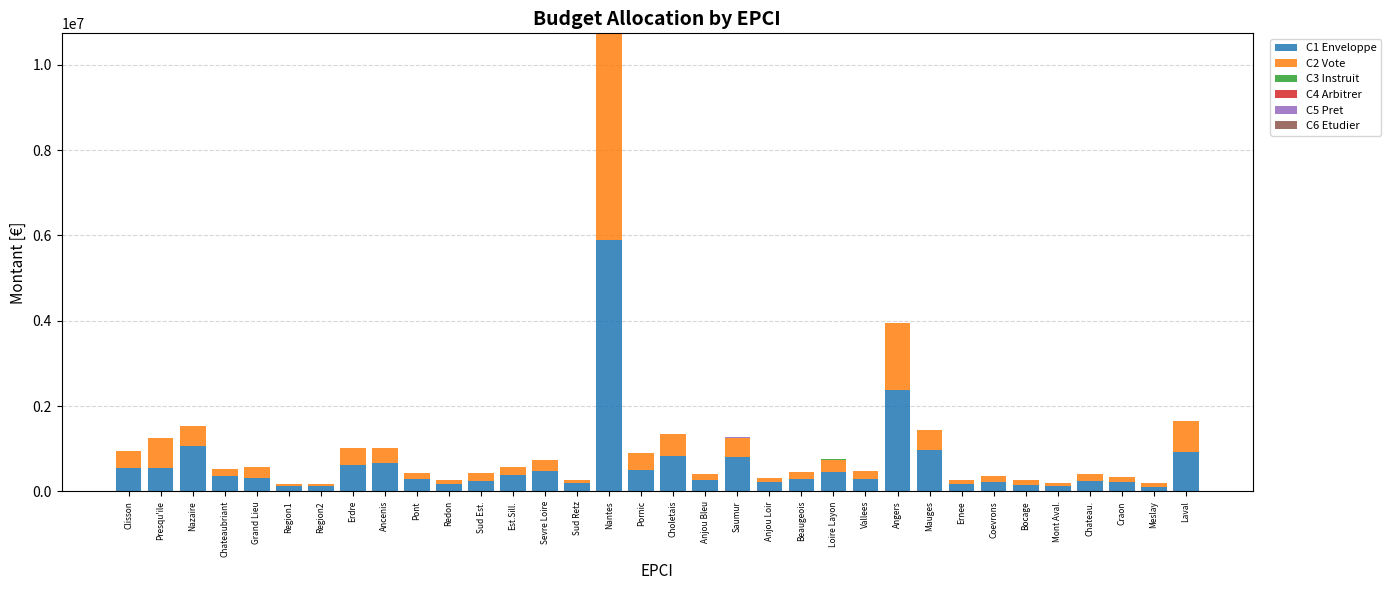

At which label does C1 Enveloppe reach its peak?

Nantes